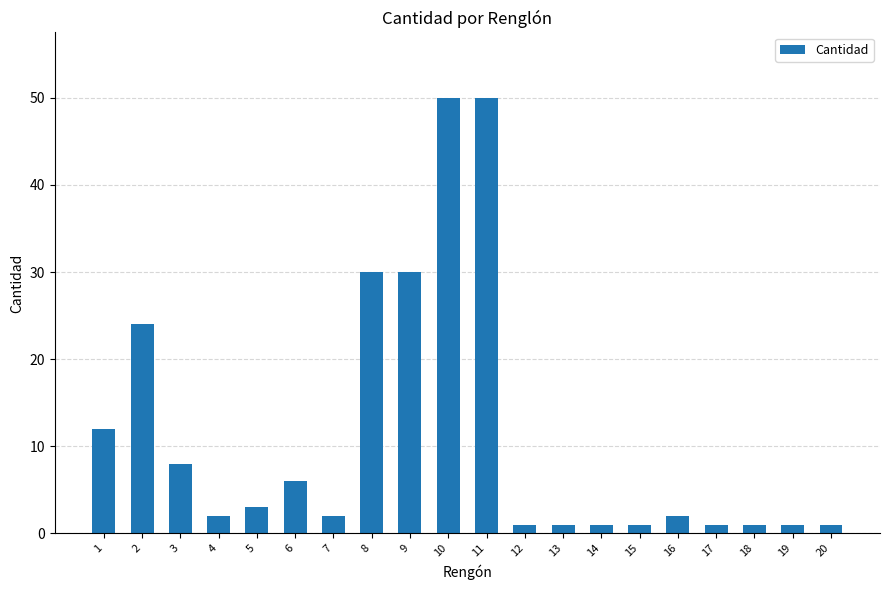

What is the greatest value displayed?

50